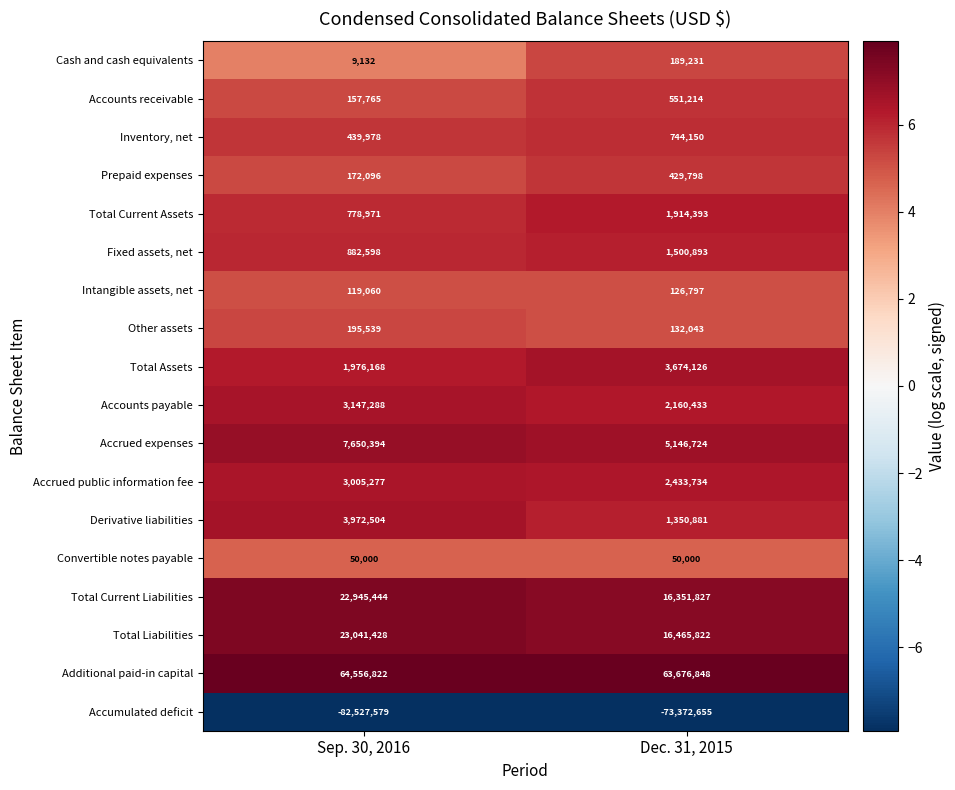

At how many categories does at least one series exceed 7?

2